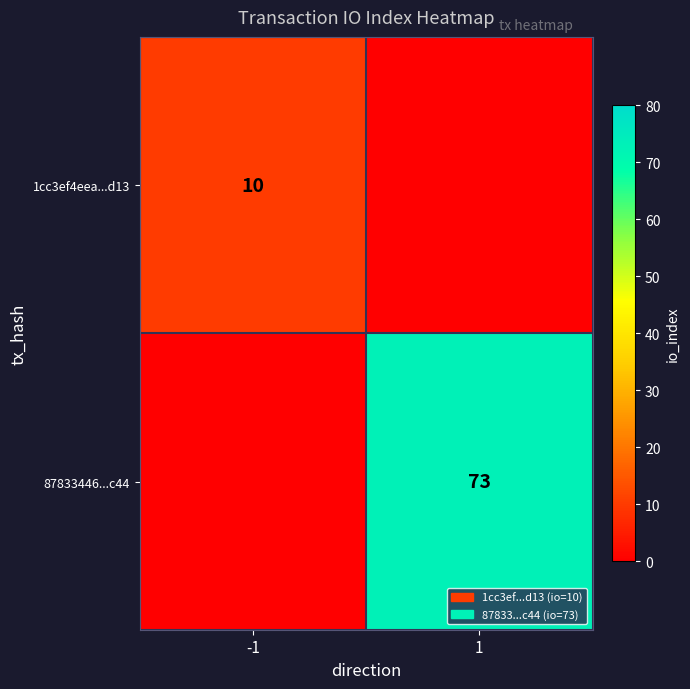

The 87833446...c44 series shows 45 at 1. True or false?

False